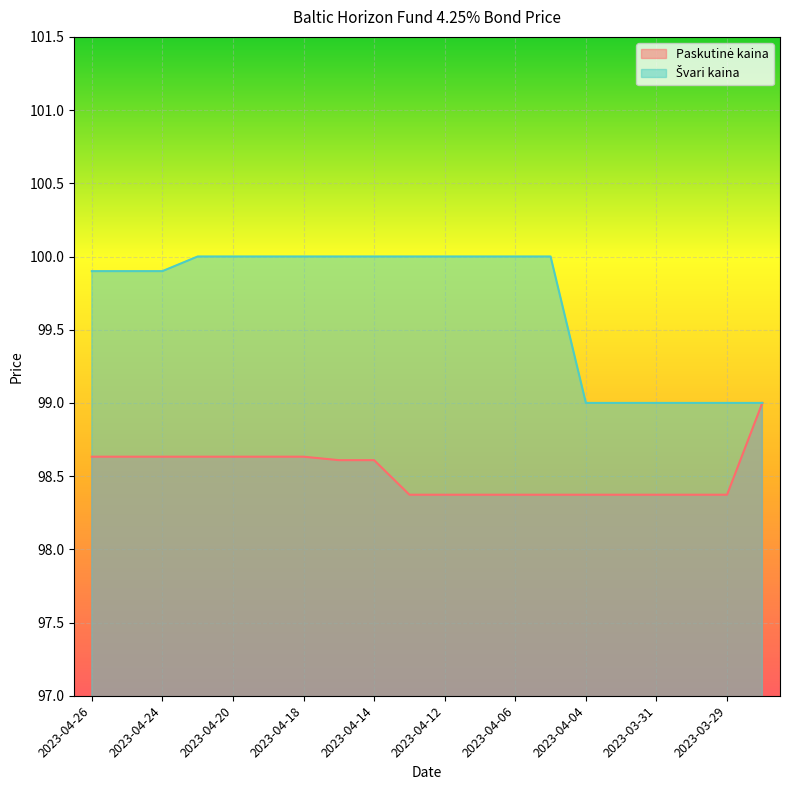

Reading right to left, list all the values displayed in this chart.

Paskutinė kaina: 99.0	98.4	98.4	98.4	98.4	98.4	98.4	98.4	98.4	98.4	98.4	98.6	98.6	98.6	98.6	98.6	98.6	98.6	98.6	98.6
Švari kaina: 99.0	99.0	99.0	99.0	99.0	99.0	100.0	100.0	100.0	100.0	100.0	100.0	100.0	100.0	100.0	100.0	100.0	99.9	99.9	99.9